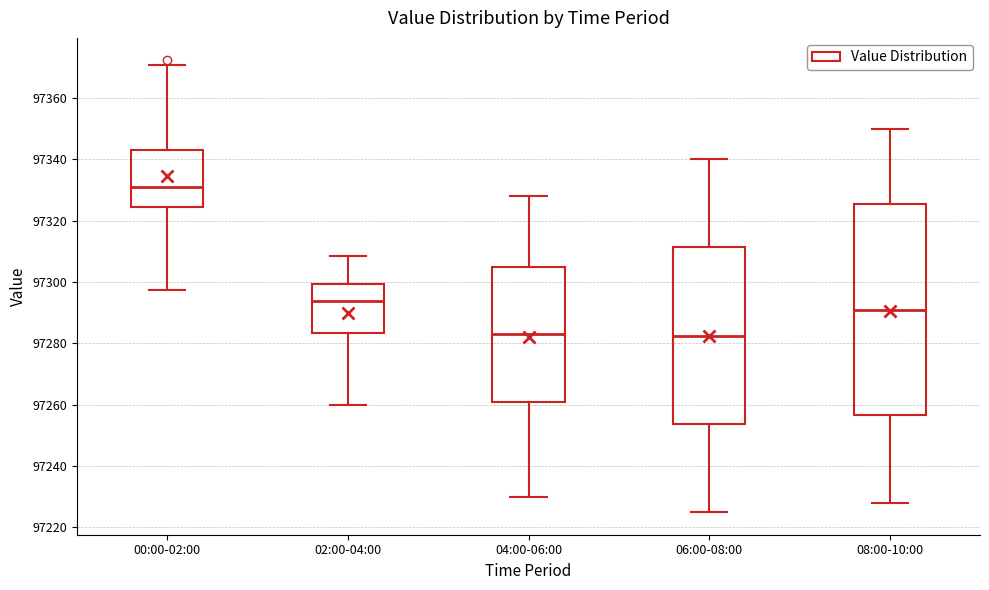

Comparing the boxes themselves (not the whiskers), which one is the tallest?

08:00-10:00